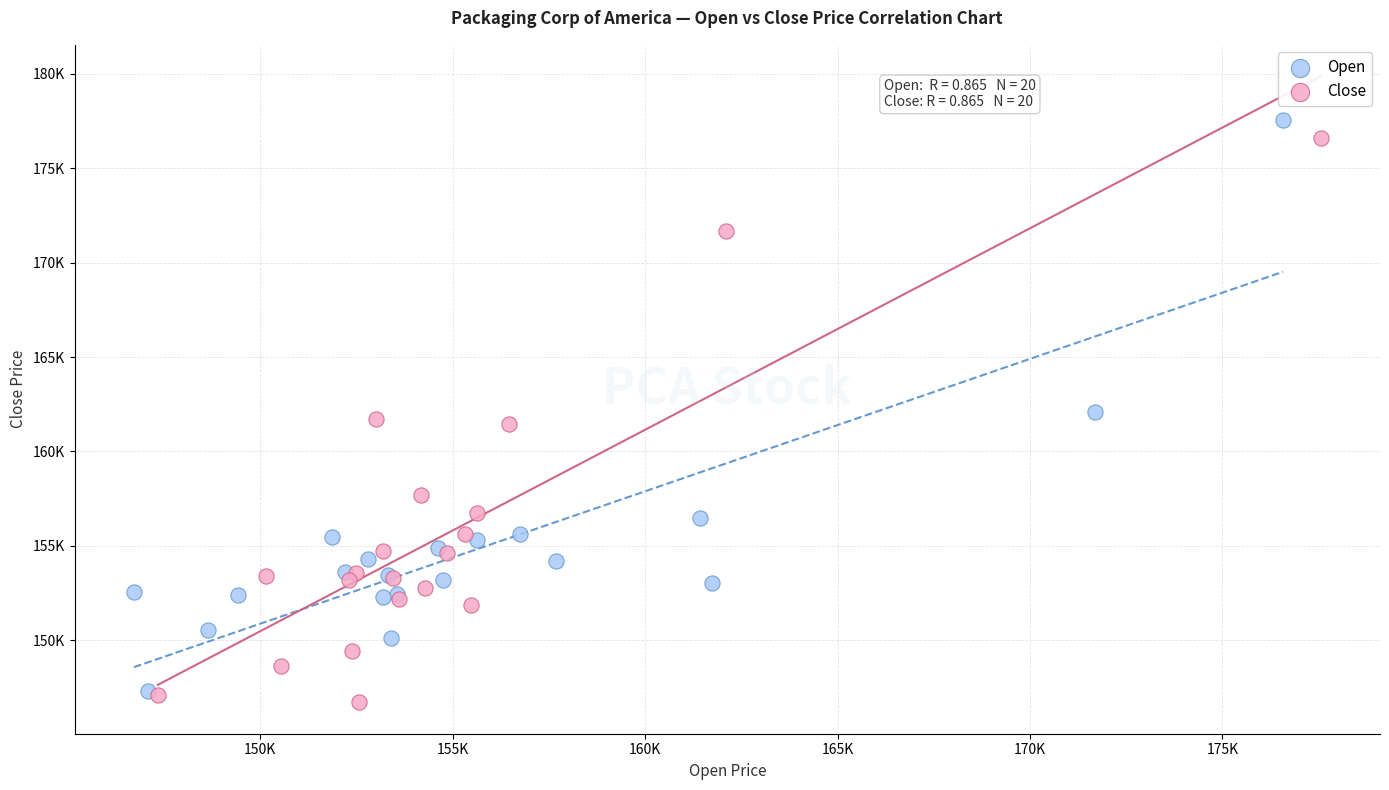

What are all the series names shown in the legend?

Open, Close